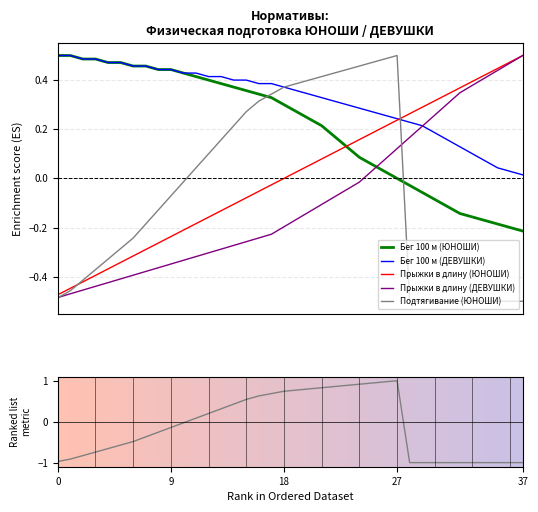

What is the approximate value of Прыжки в длину (ДЕВУШКИ) at 11?

-0.3